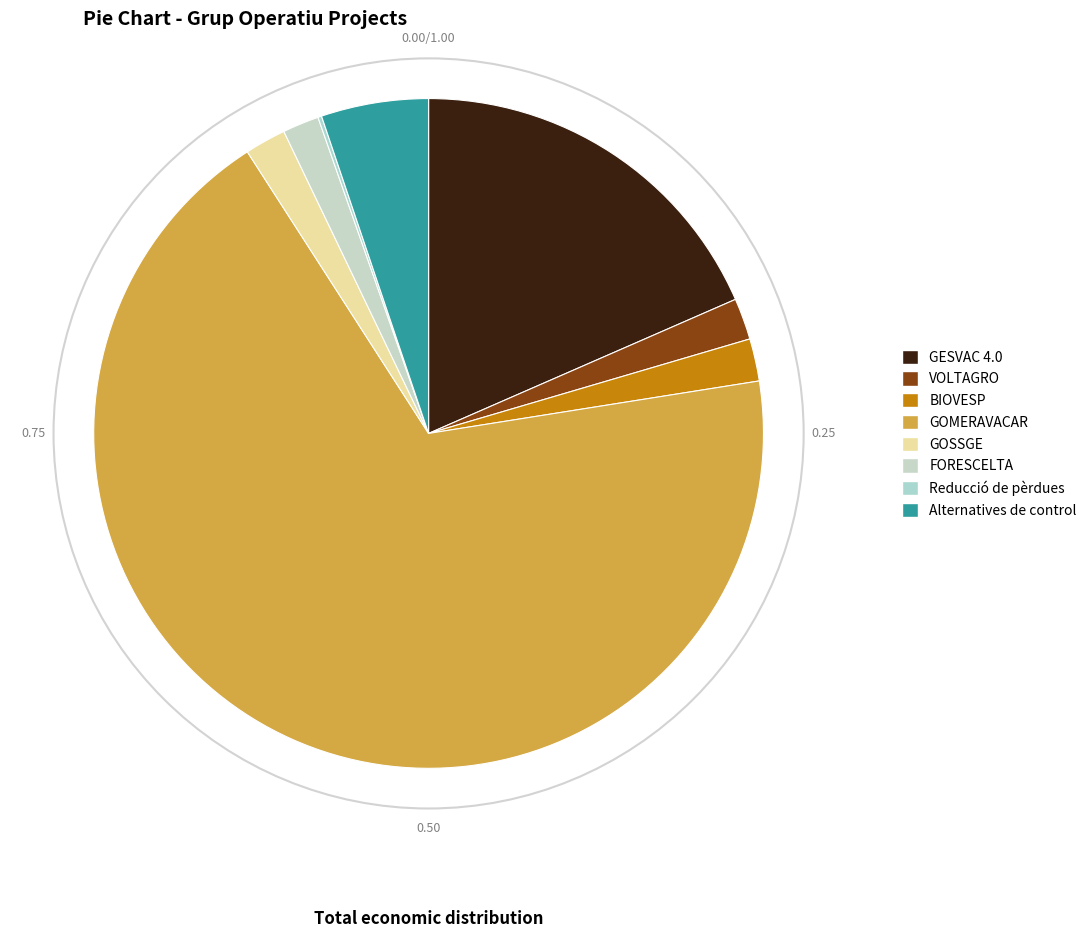

To the nearest percent, what percentage of the pie is BIOVESP?

2%